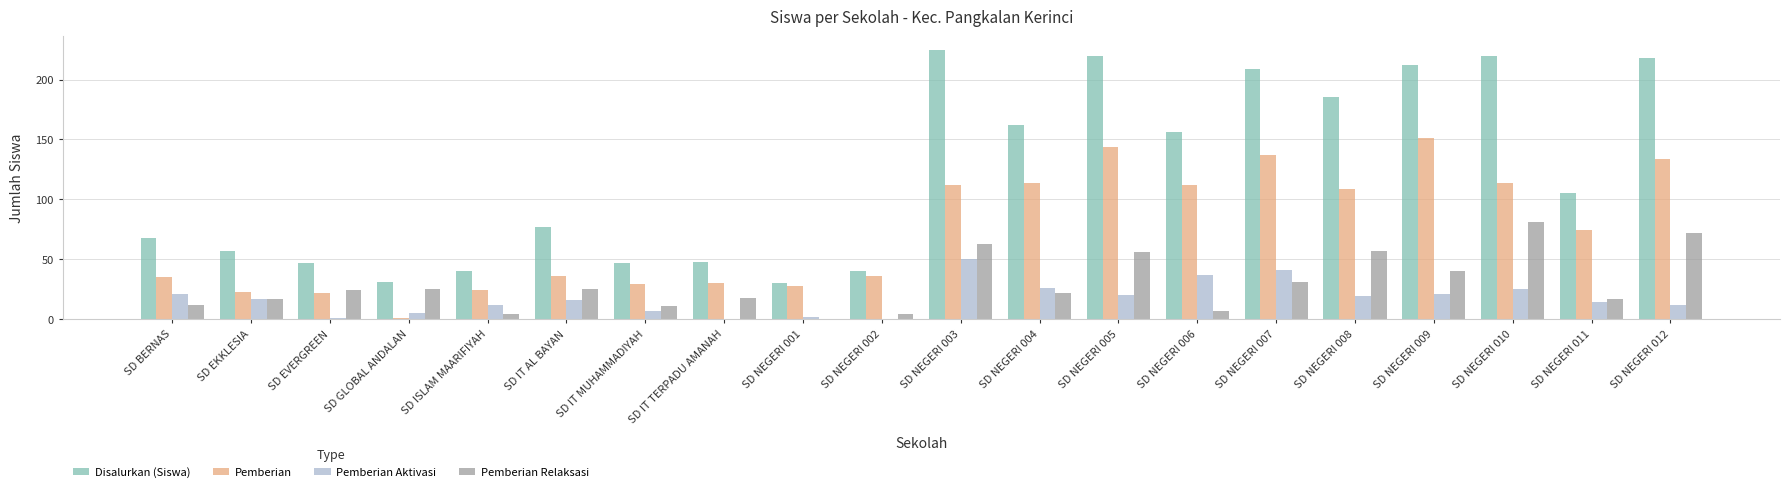

What is the difference between the Disalurkan (Siswa) values at SD GLOBAL ANDALAN and SD NEGERI 005?

189